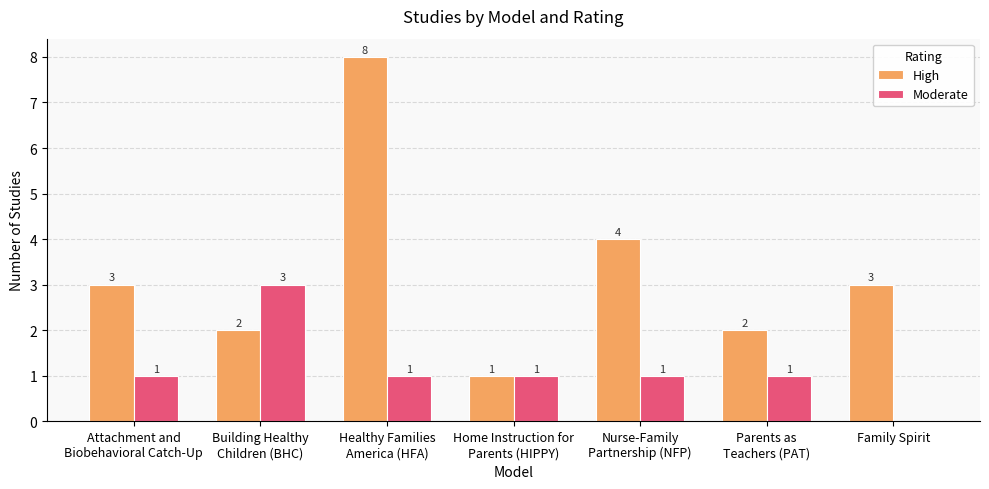

What is the maximum value for Moderate?

3